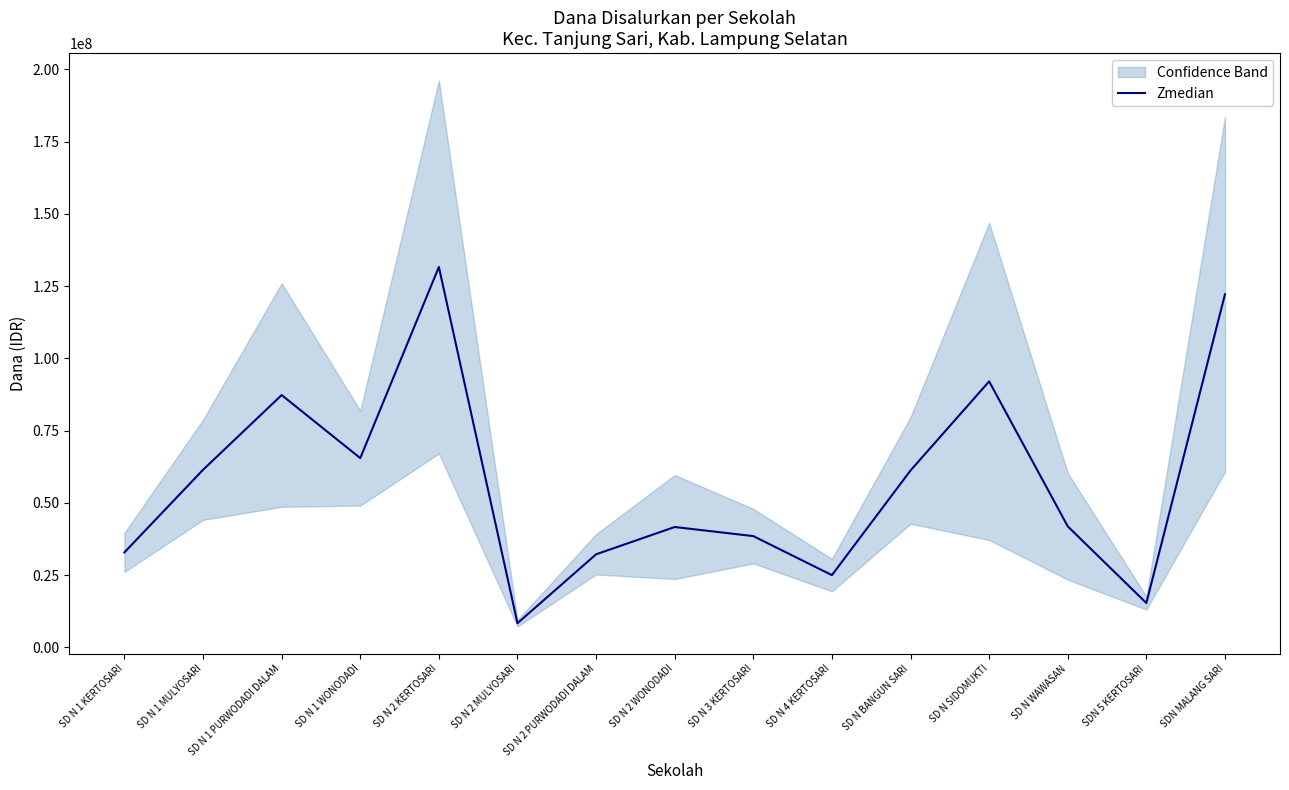

What is the label of the 11th point from the right?

SD N 2 KERTOSARI